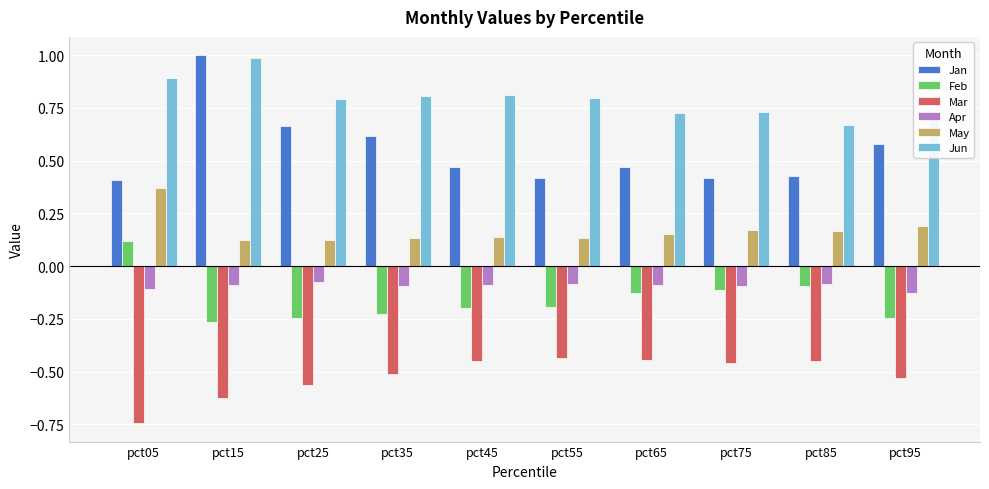

What is the sum of all May values?

1.7